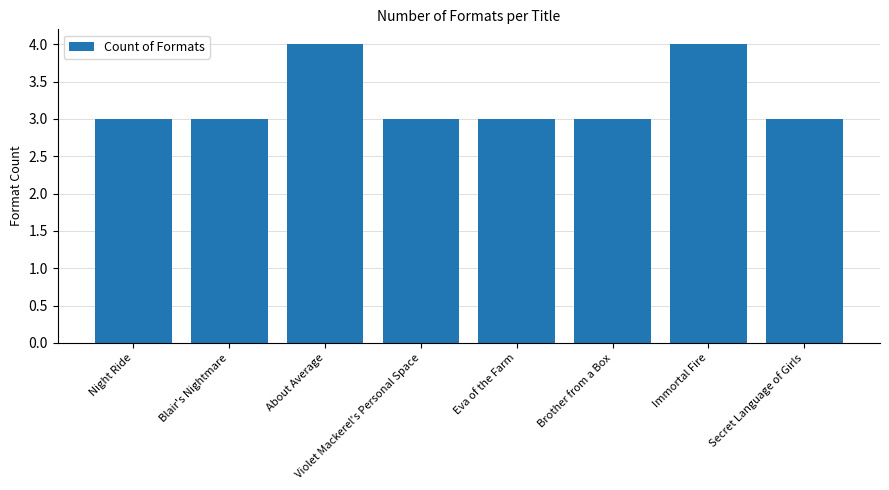

Reading right to left, transcribe all the data shown in this chart.

3	4	3	3	3	4	3	3